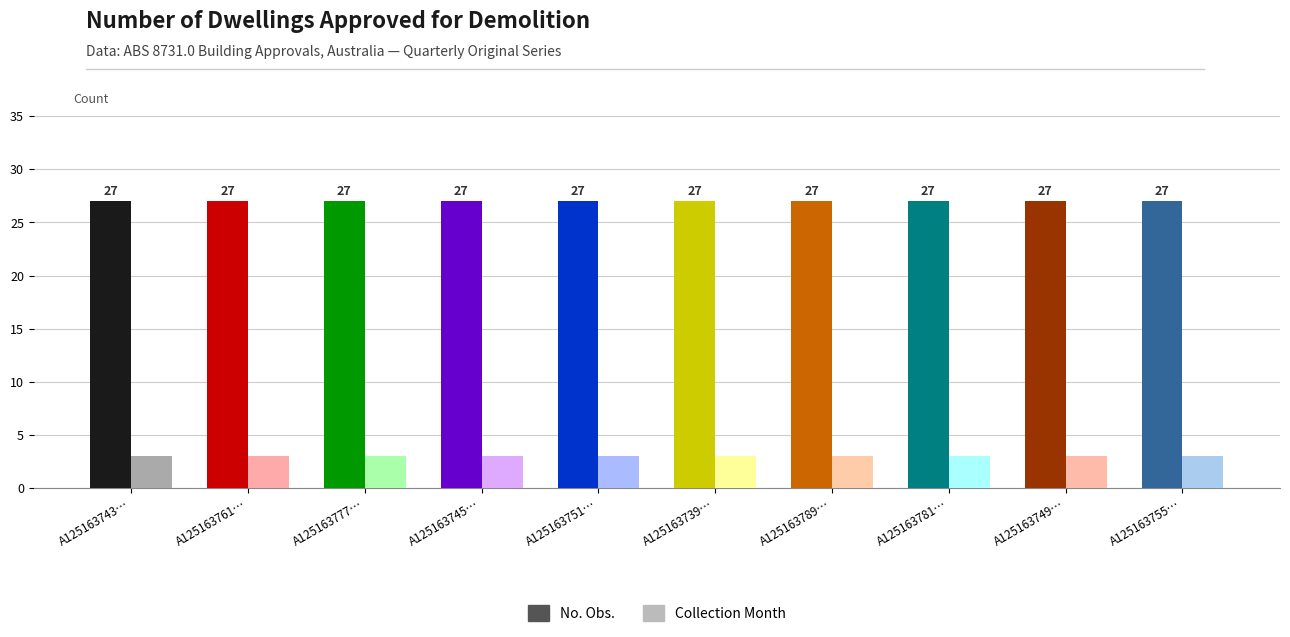

What are all the series names shown in the legend?

No. Obs., Collection Month